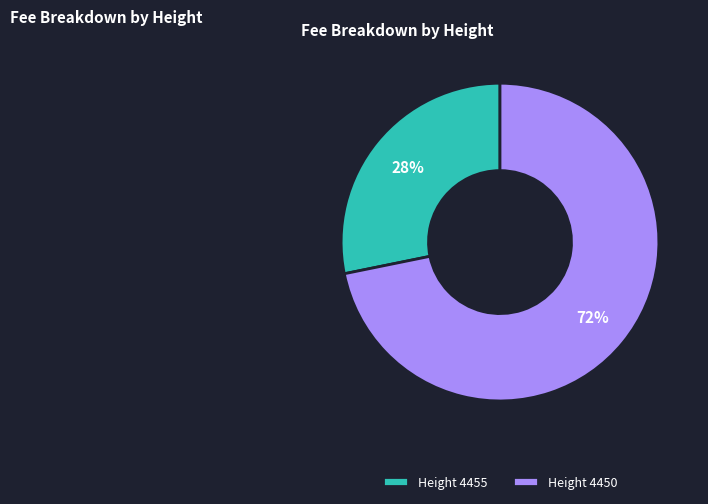

To the nearest percent, what is the difference between the largest and smallest slice percentages?

44%